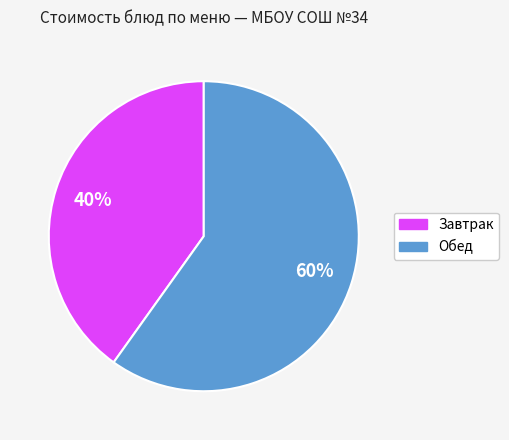

To the nearest percent, what is the difference between the largest and smallest slice percentages?

20%